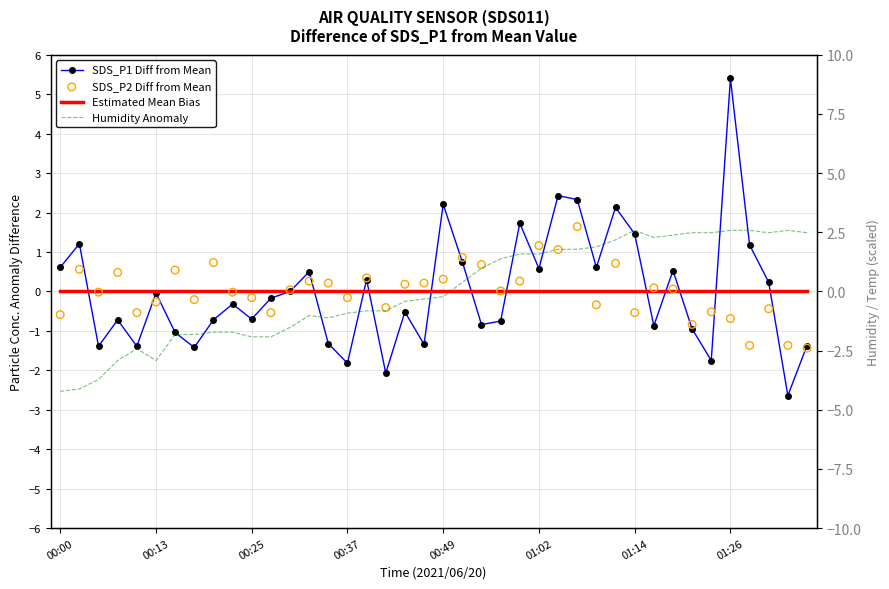

Which series reaches the maximum Y coordinate?

SDS_P1 Diff from Mean